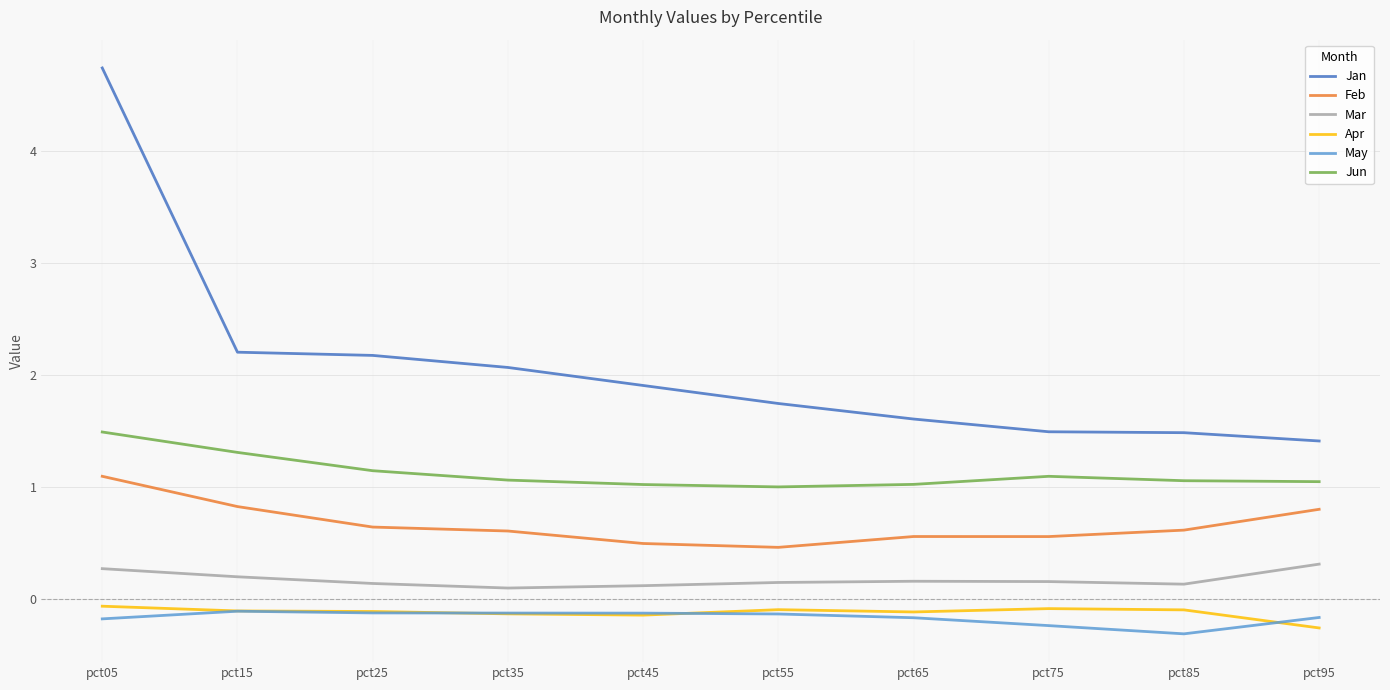

True or false: Feb and Jan cross at least once.

False